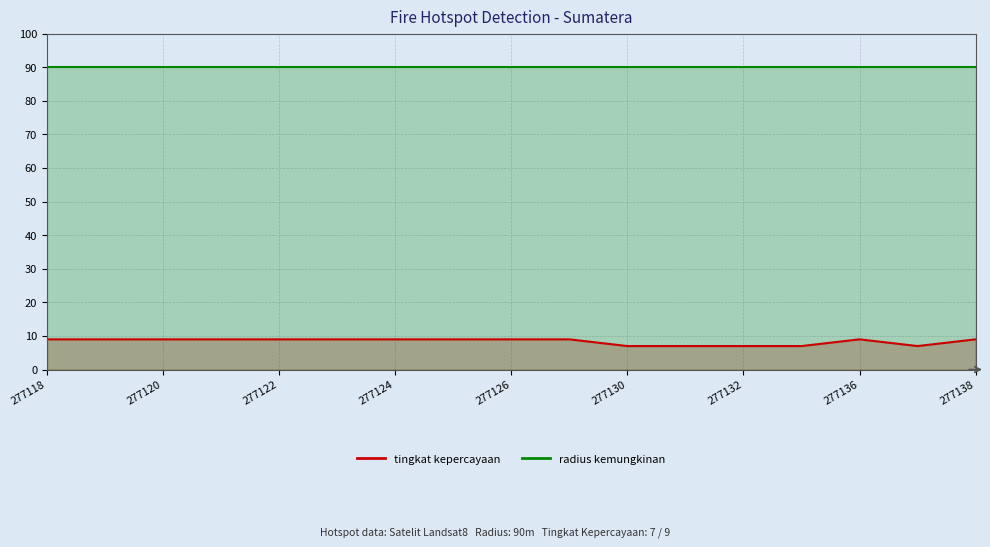

The radius kemungkinan series shows 134 at 277138. True or false?

False